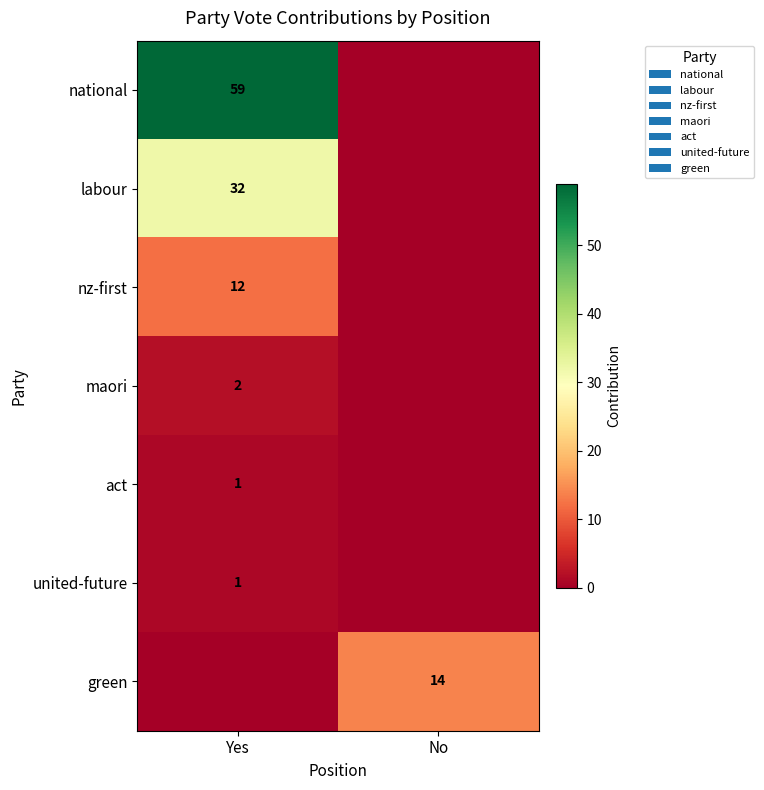

Is it true that national equals 59 at Yes?

True